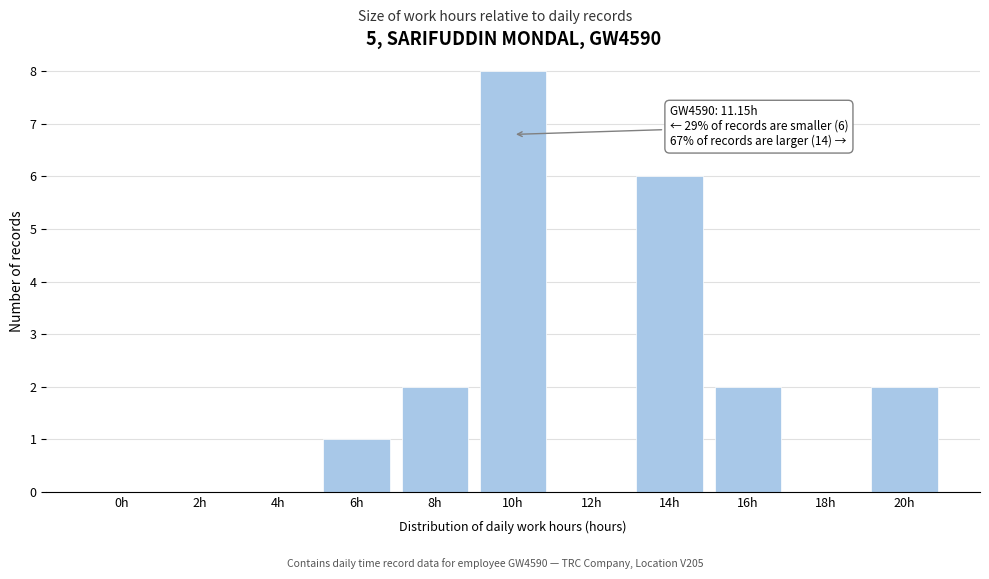

Reading left to right, what are all the values shown in this chart?

0h=0	2h=0	4h=0	6h=1	8h=2	10h=8	12h=0	14h=6	16h=2	18h=0	20h=2